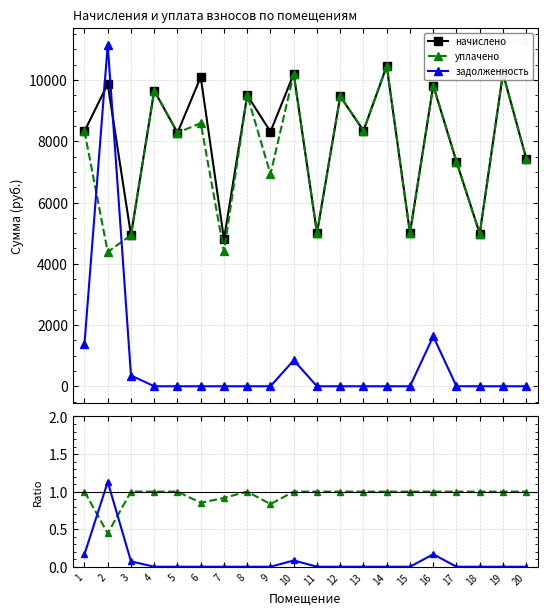

Which series has the largest total across all categories?

начислено